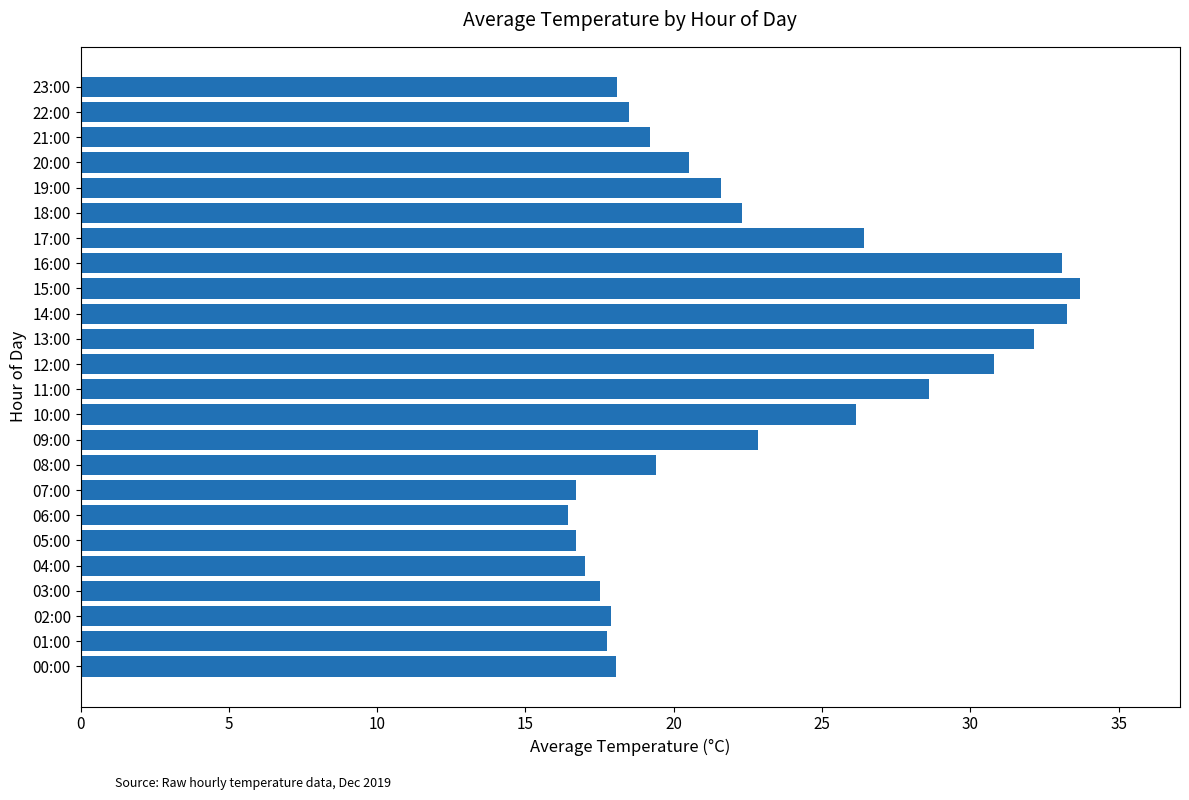

What is the smallest value displayed?

16.5